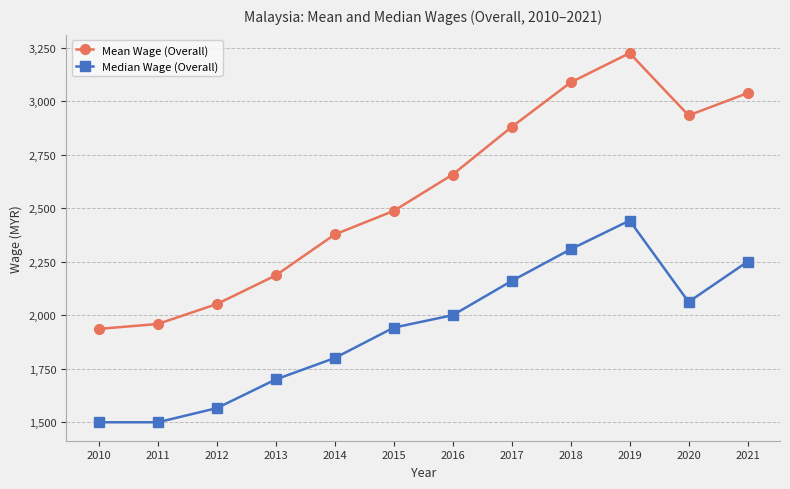

What value does the Median Wage (Overall) series have at 2014?

1800